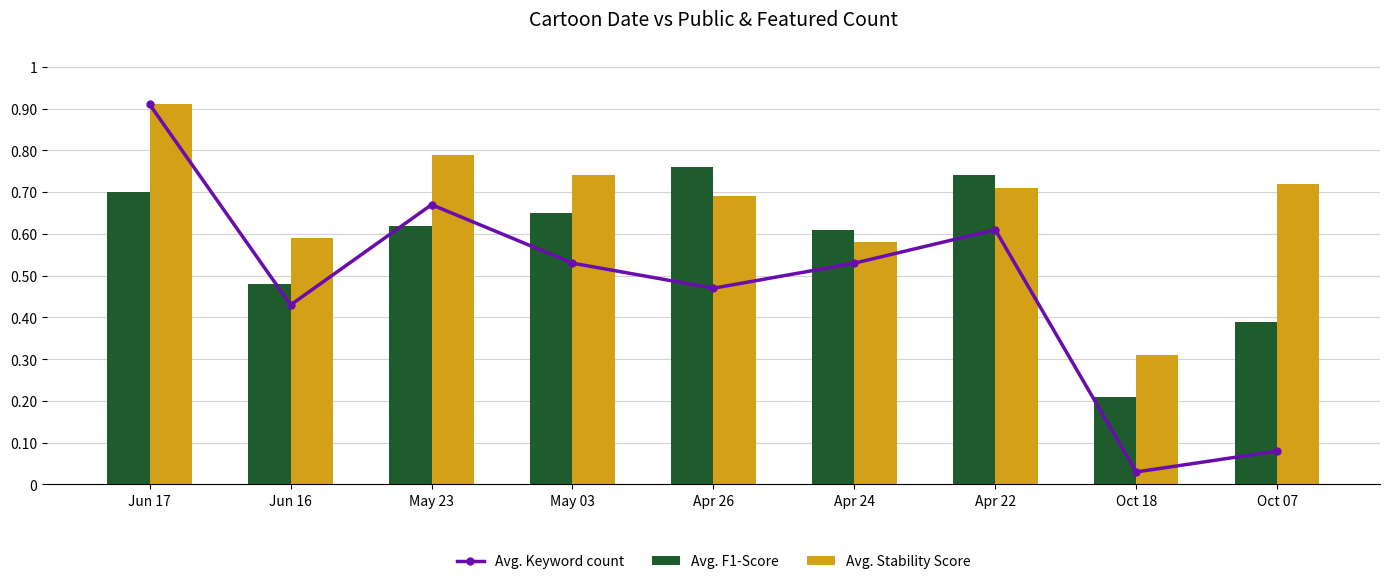

Which has a higher value, May 03 or Apr 22?

Apr 22